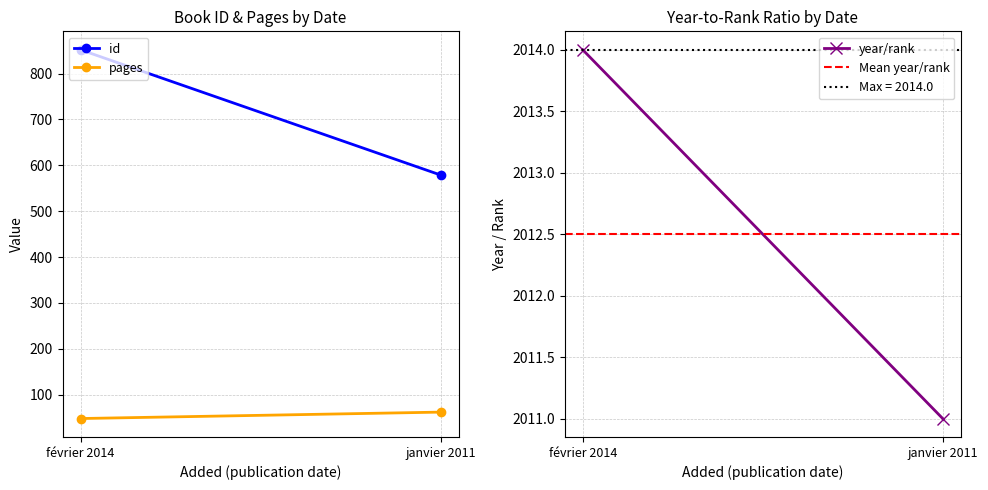

Is it true that pages equals 86.0 at janvier 2011?

False